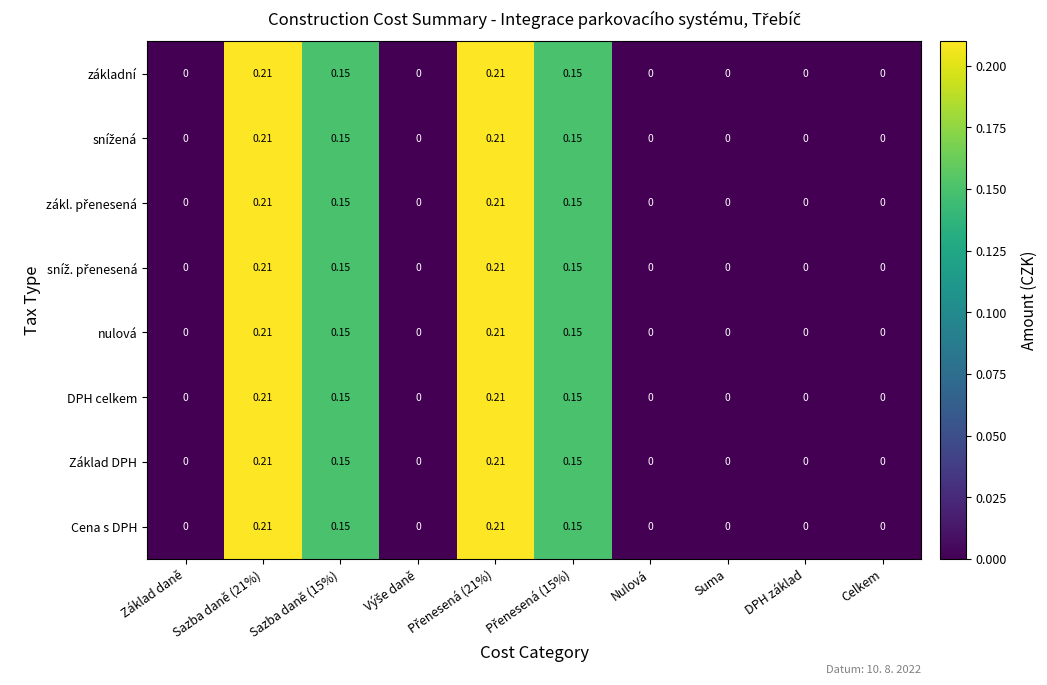

At how many categories does at least one series exceed 0?

4